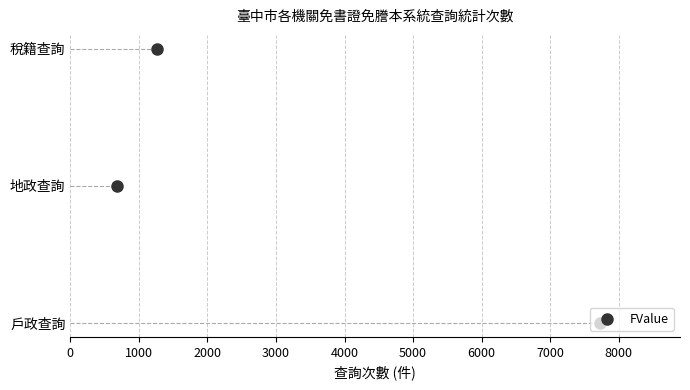

Between 1000 and 0, which is larger?

1000